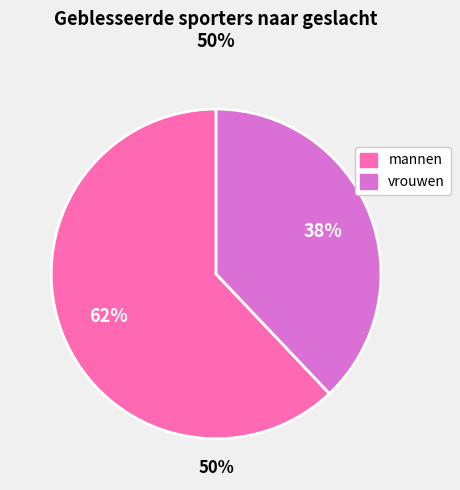

What percentage is the mannen slice, to the nearest percent?

62%